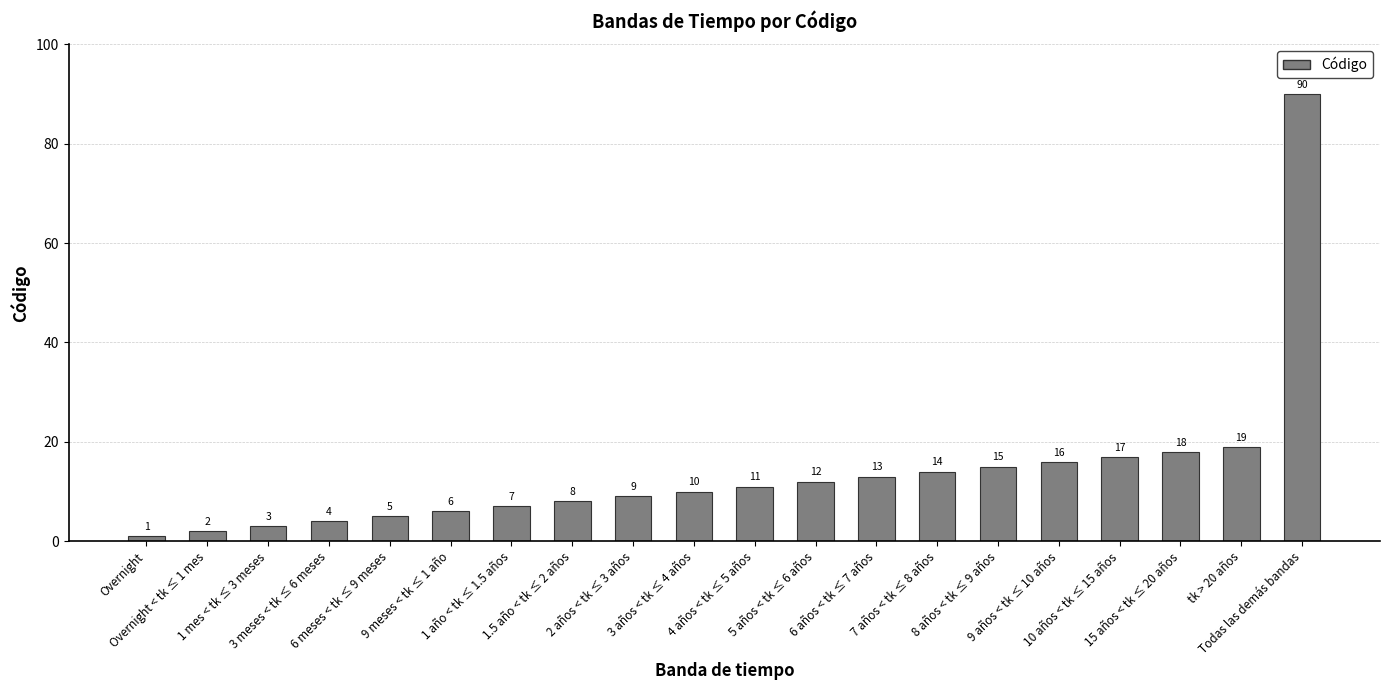

True or false: the data shows 12 at 5 años < tk ≤ 6 años.

True